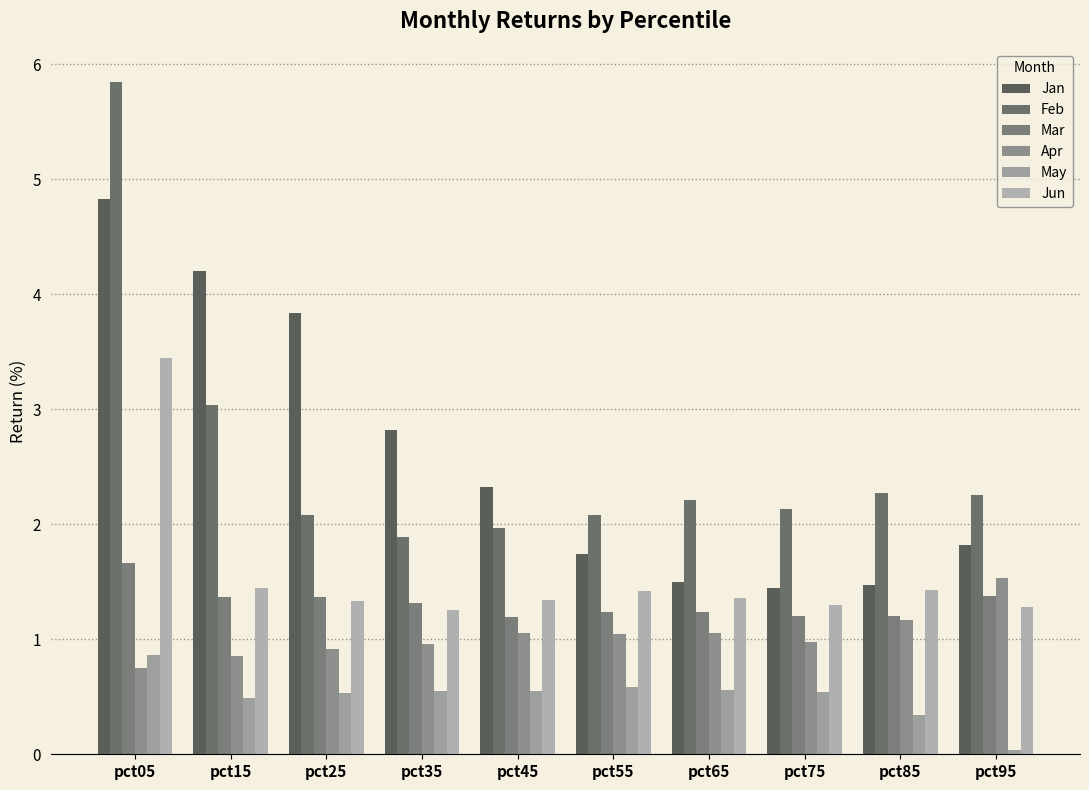

How many series are shown in this chart?

6